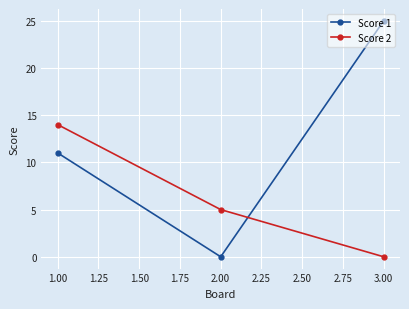

How many values in Score 2 are above zero?

2